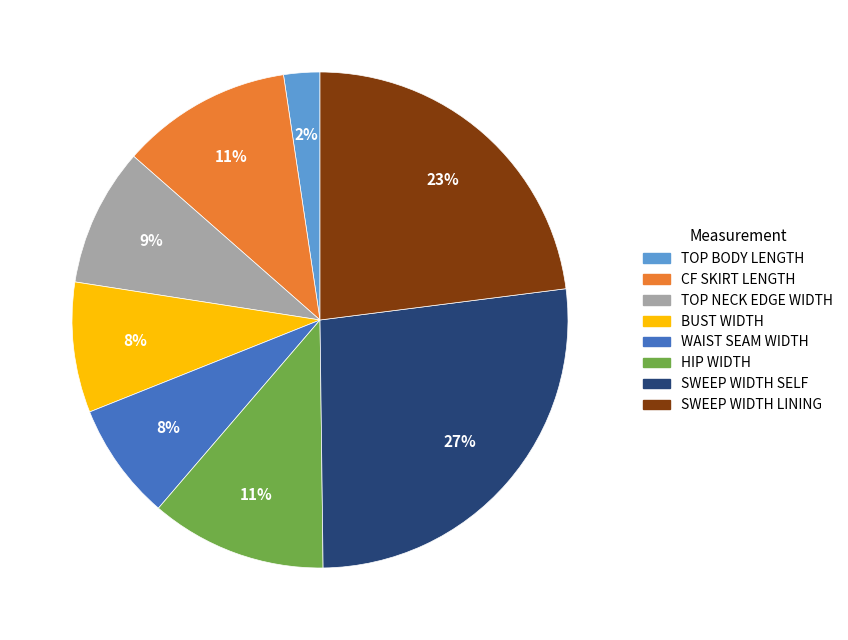

Does any single category account for the majority?

No